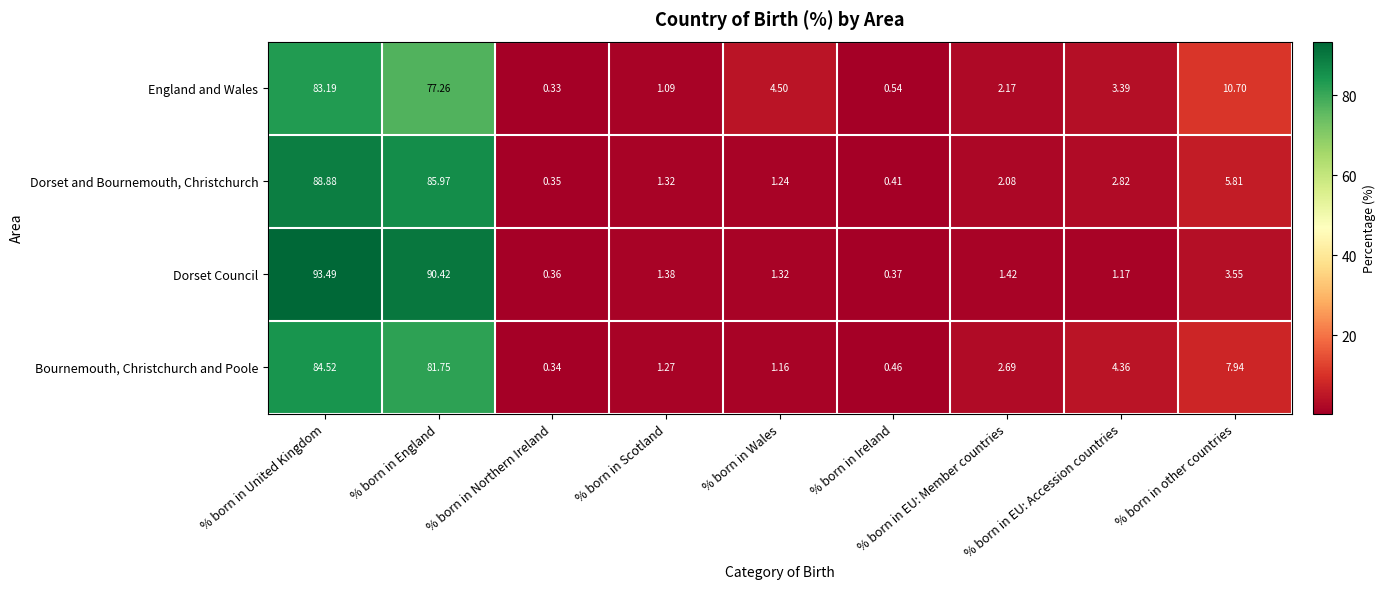

Which label corresponds to the smallest value in the chart?

% born in Northern Ireland